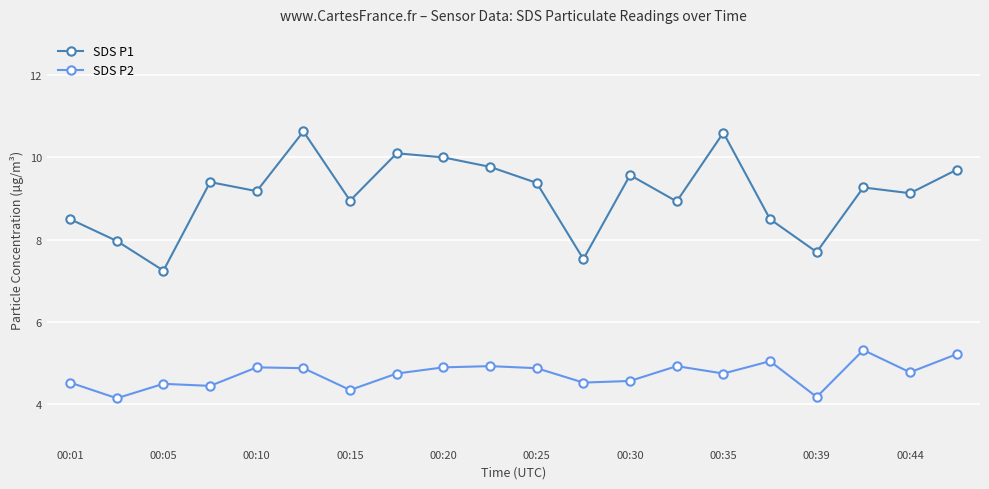

How many data points does each series have?

20